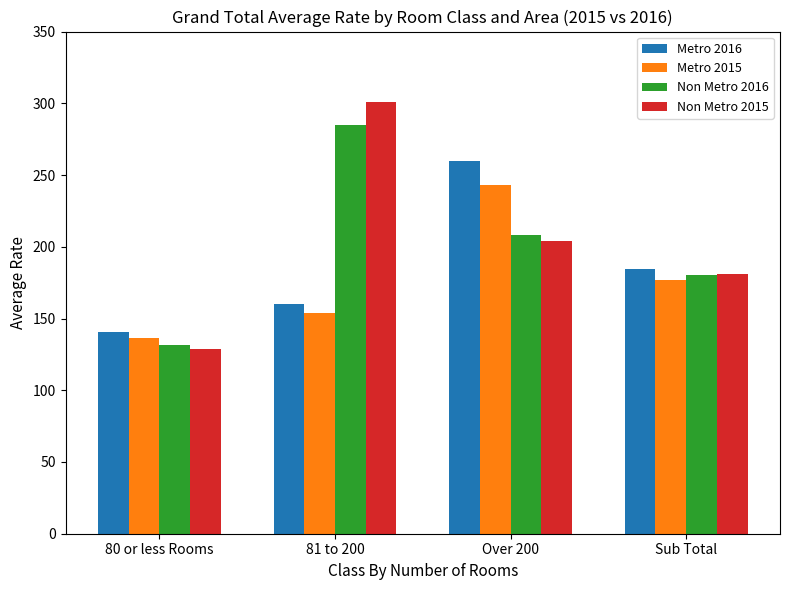

What is the label of the 4th bar from the left?

Sub Total